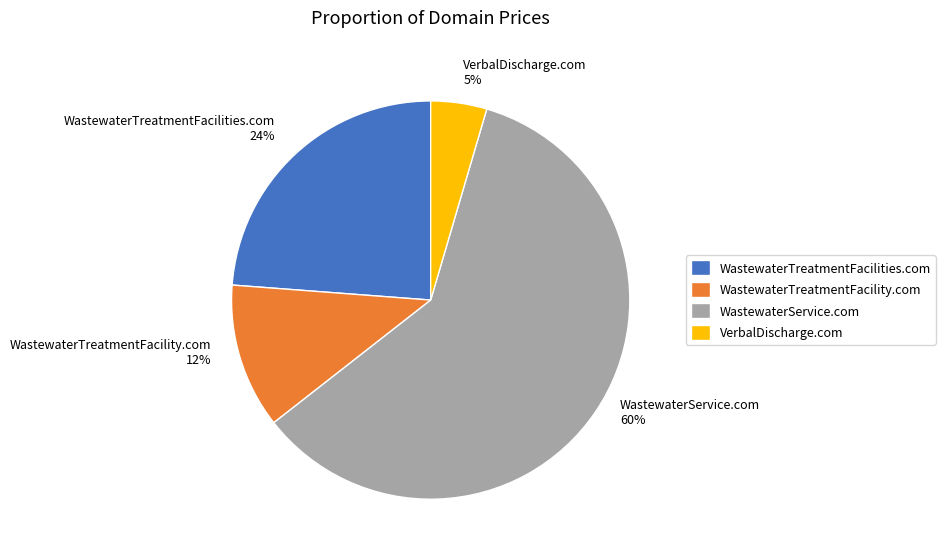

Does WastewaterTreatmentFacilities.com represent more than half of the total?

No